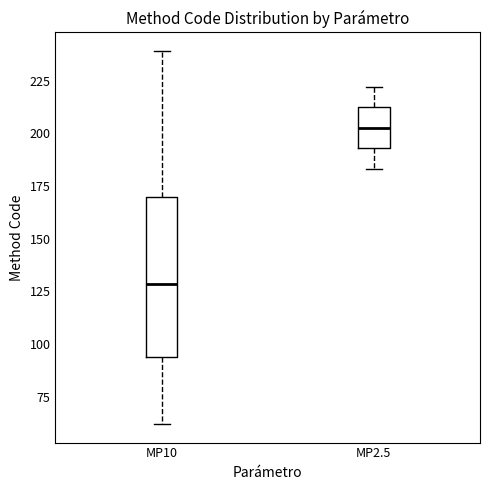

Which box is the tallest, from its lower edge to its upper edge?

MP10